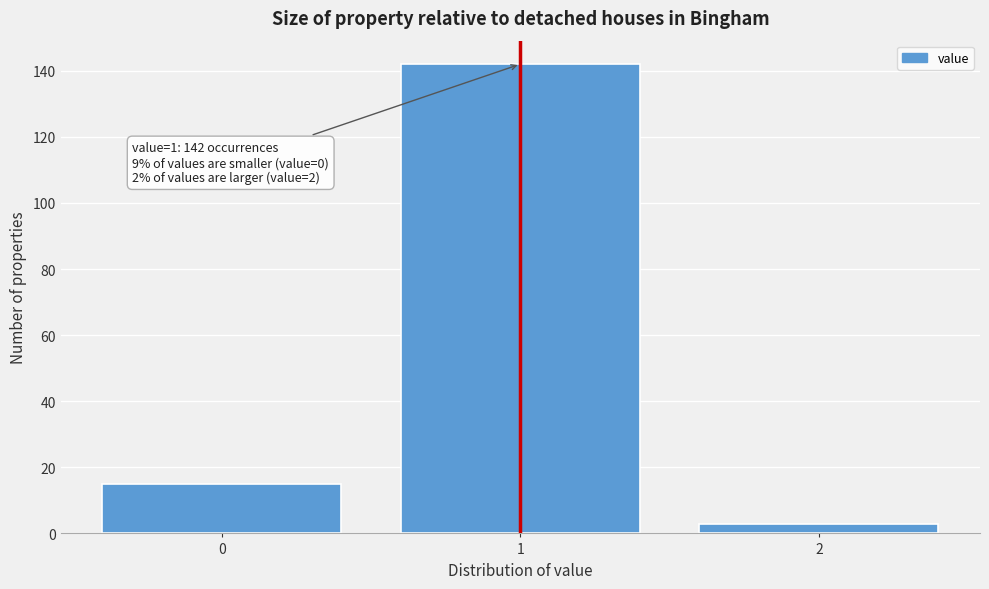

Which range on the x-axis has the tallest bar?

0.5 to 1.5